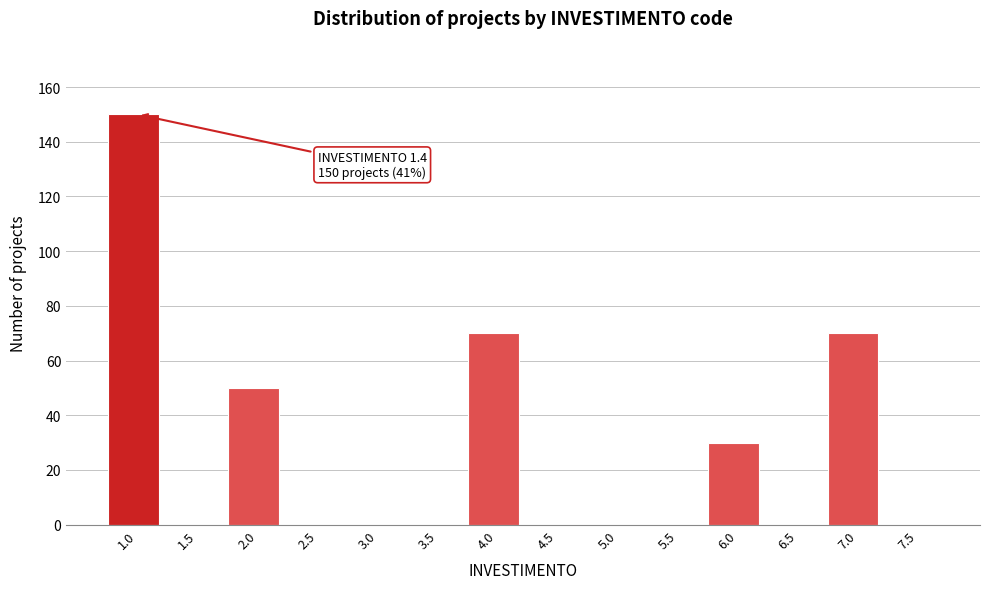

Reading left to right, extract all data points from this chart.

1.0=150	1.5=0	2.0=50	2.5=0	3.0=0	3.5=0	4.0=70	4.5=0	5.0=0	5.5=0	6.0=30	6.5=0	7.0=70	7.5=0